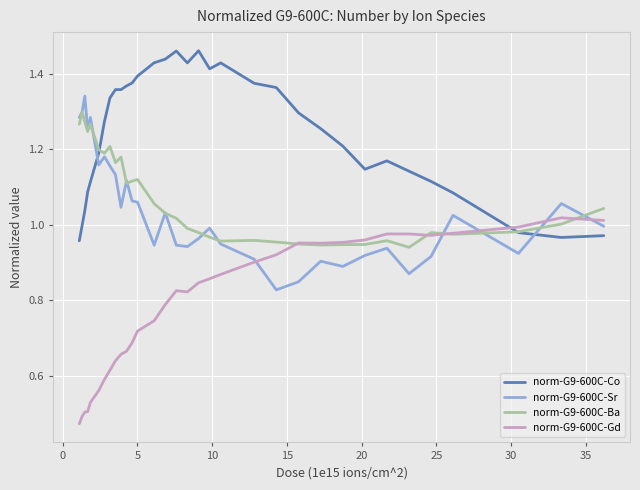

Which series ends up on top after the final intersection of norm-G9-600C-Co and norm-G9-600C-Sr?

norm-G9-600C-Sr